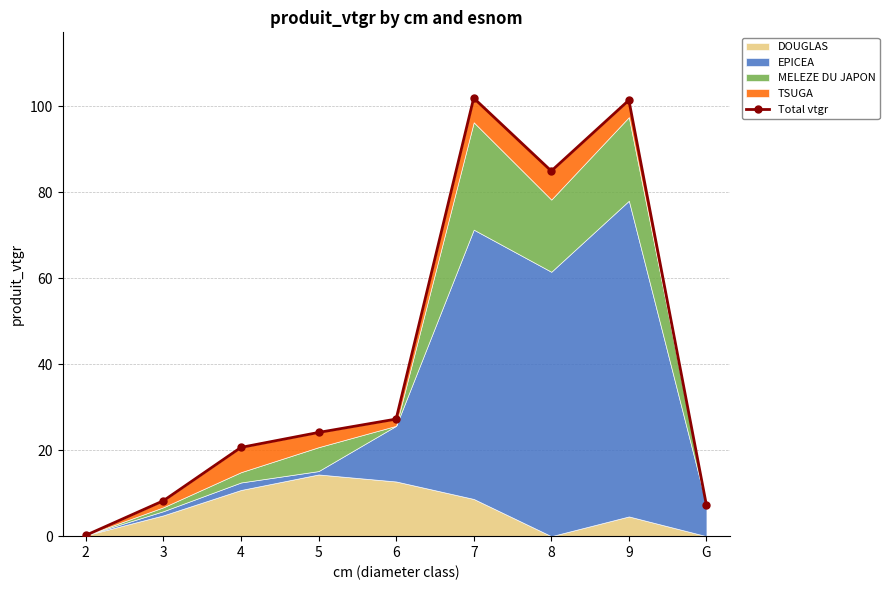

The value at 8 is 45.0. True or false?

False